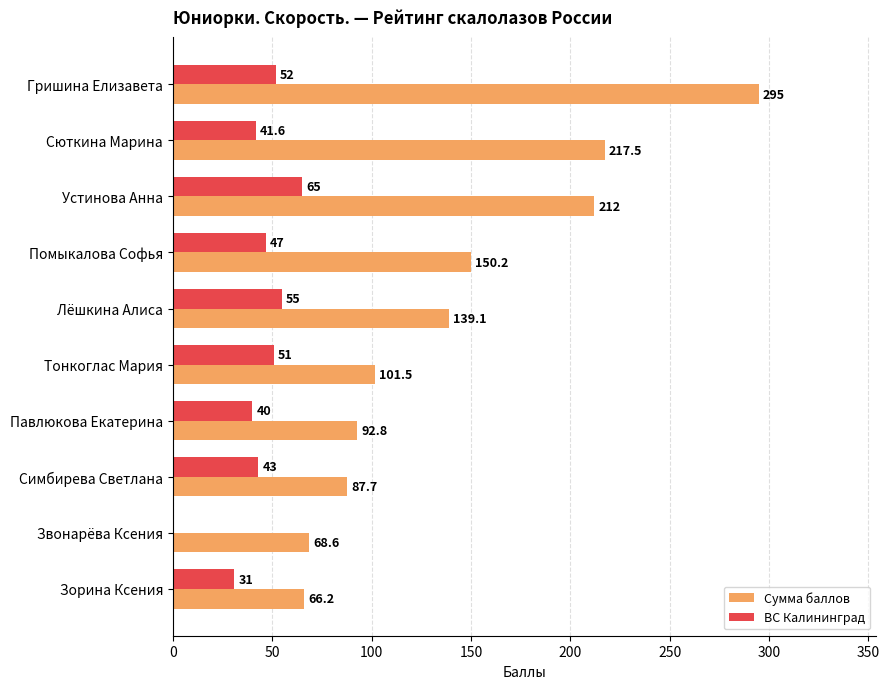

Is it true that ВС Калининград equals 0.0 at Звонарёва Ксения?

True